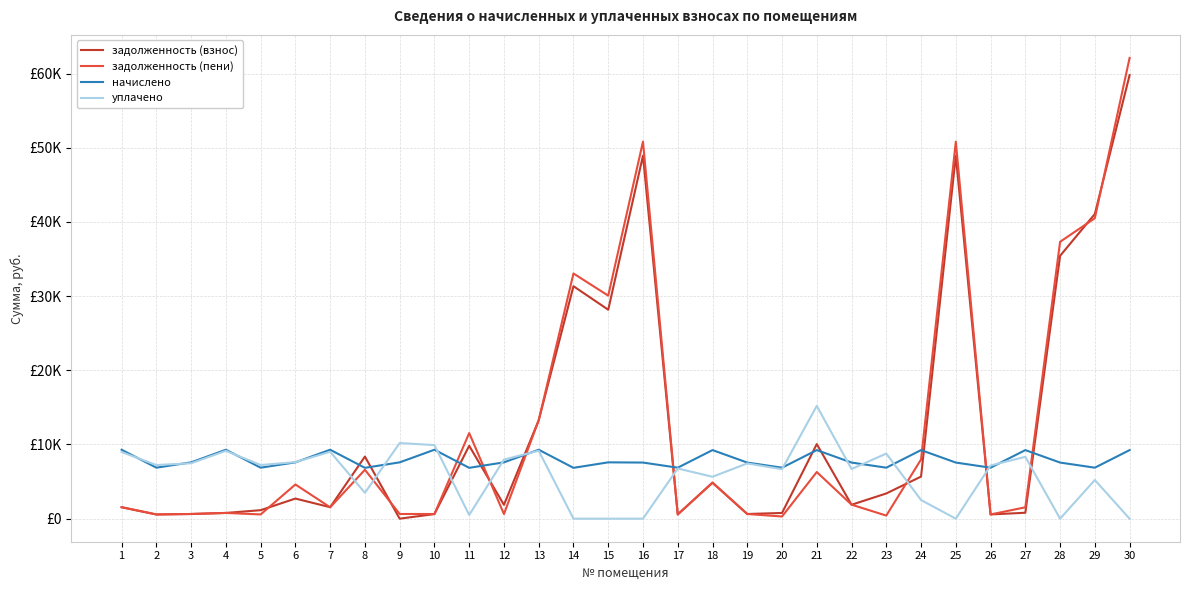

Between 11 and 17, which is larger?

11